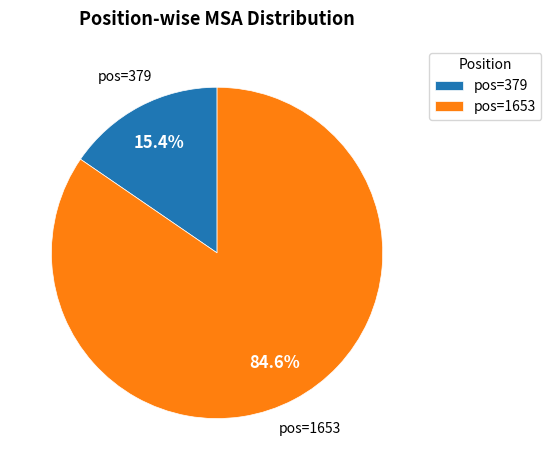

What is the majority slice?

pos=1653